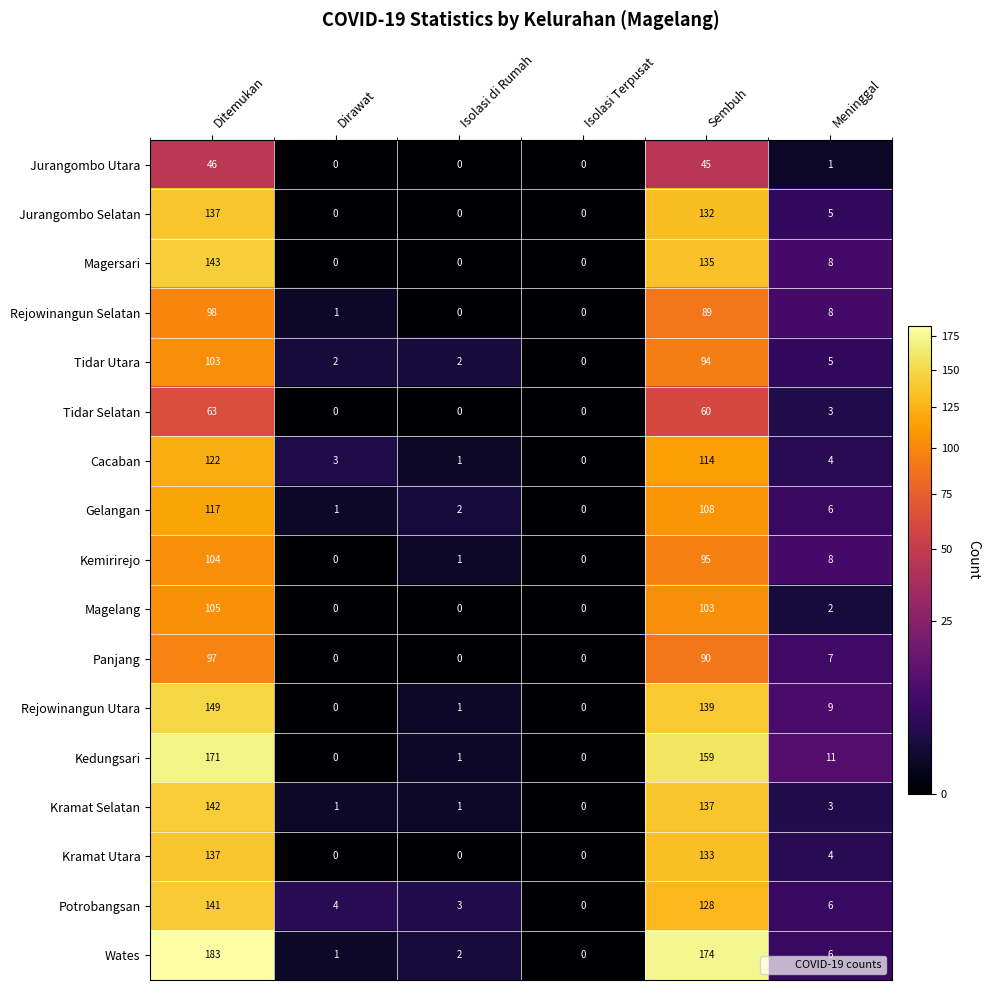

What is the maximum value shown in the chart?

183